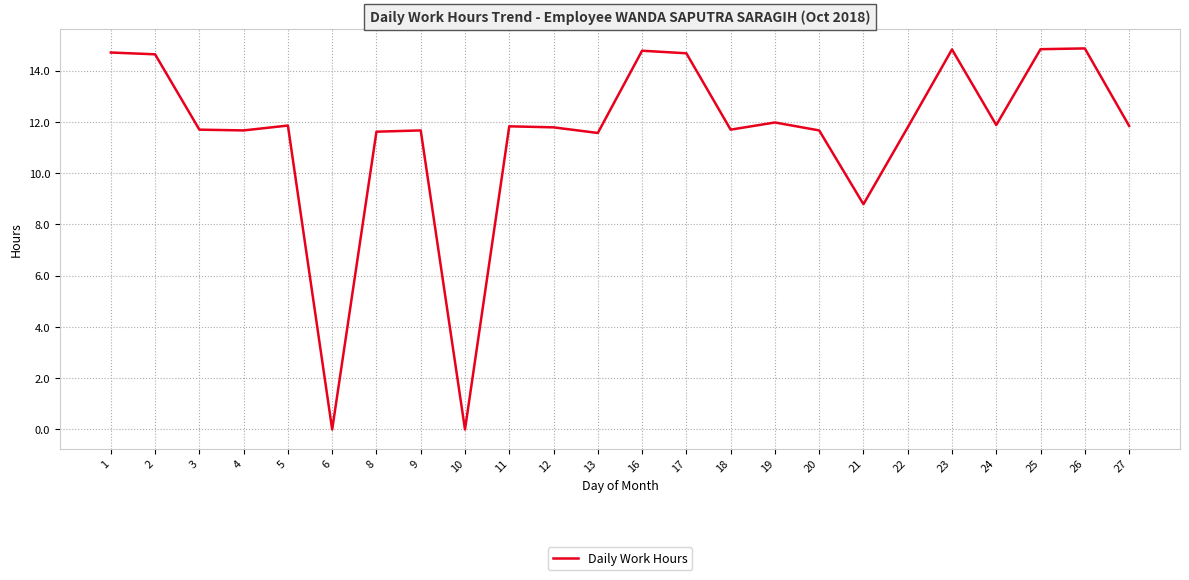

Count the number of values greater than 11.

21